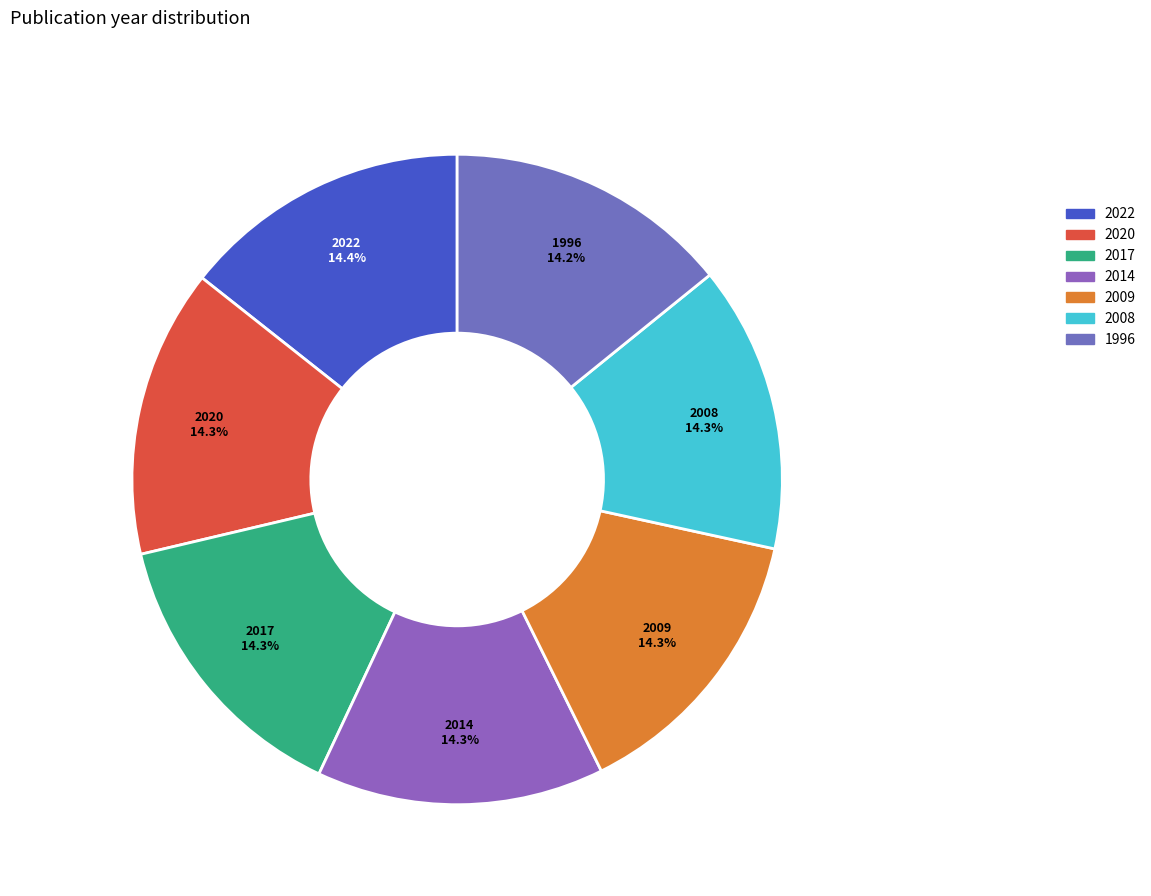

To the nearest percent, what is the average slice percentage?

14%